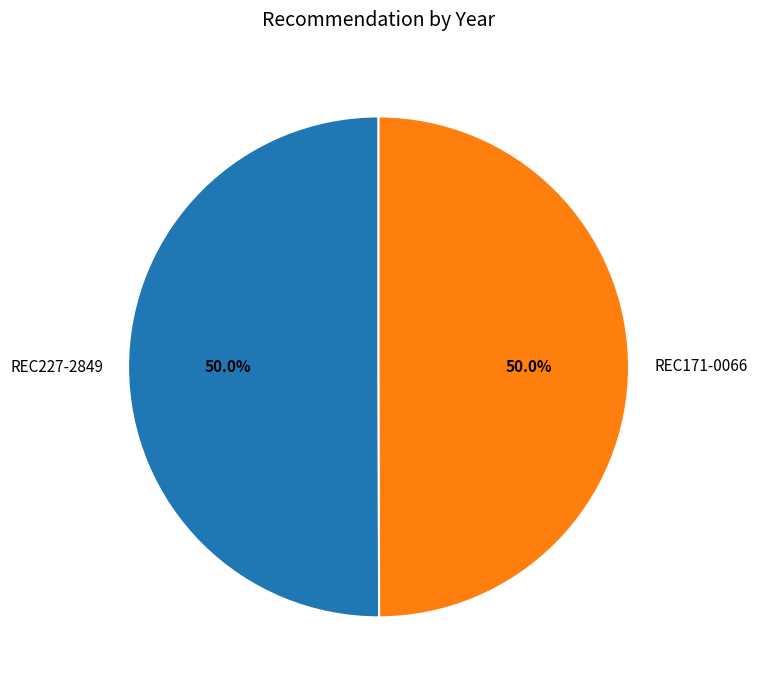

What is the ratio of the value at REC171-0066 to the value at REC227-2849?

1.0